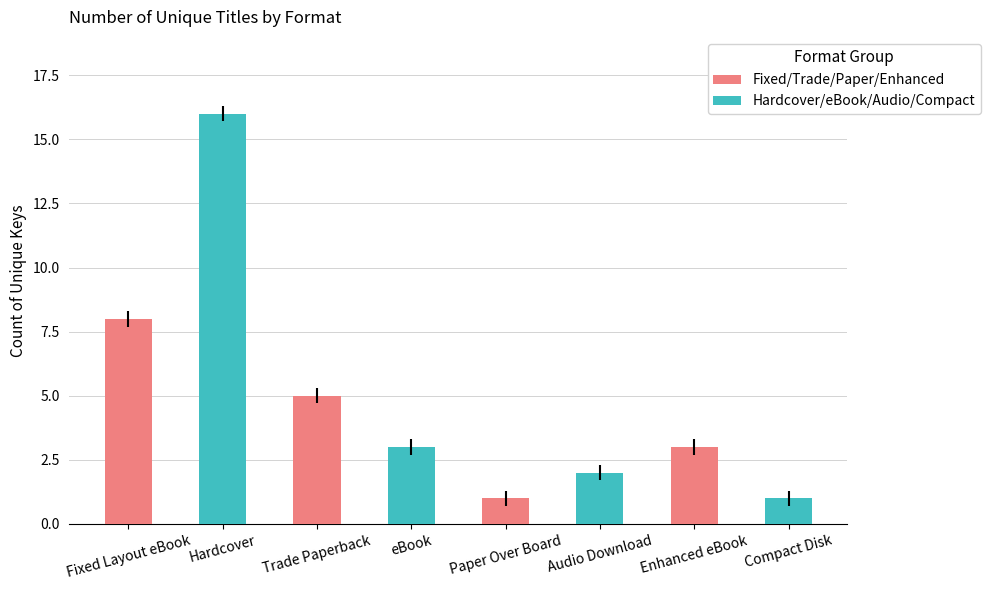

What is the approximate value of Fixed/Trade/Paper/Enhanced at Fixed Layout eBook?

8